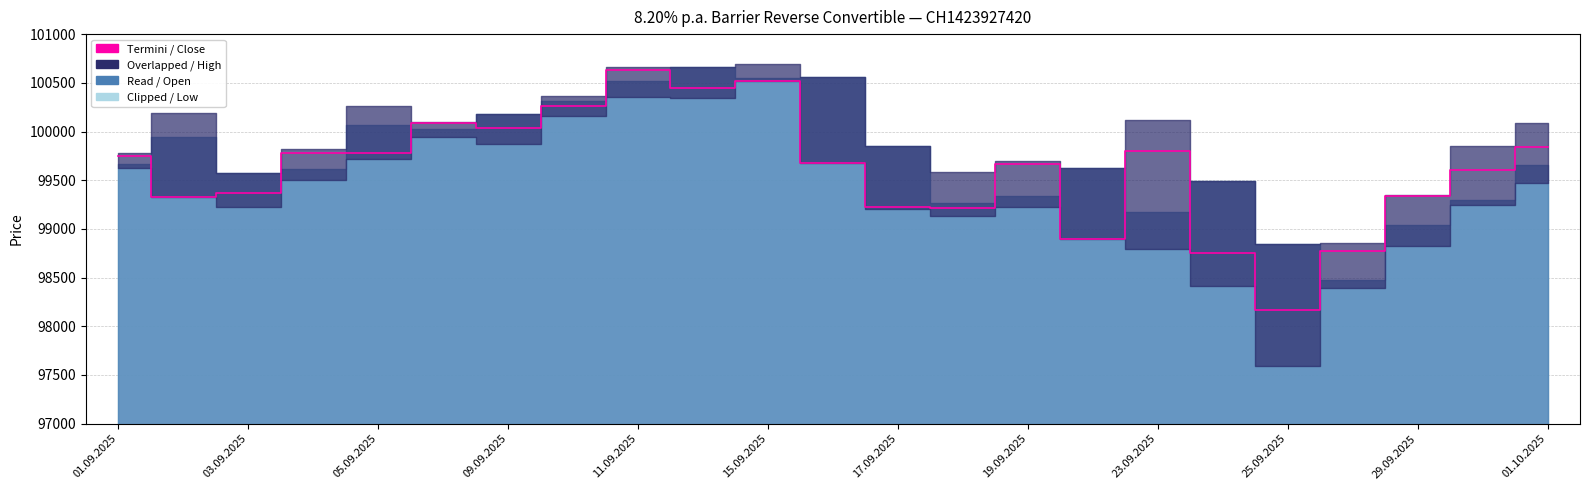

Reading right to left, what are all the values shown in this chart?

99840	99600	99340	98770	98170	98750	99800	98900	99670	99210	99230	99680	100520	100450	100635	100260	100040	100090	99780	99780	99370	99330	99750